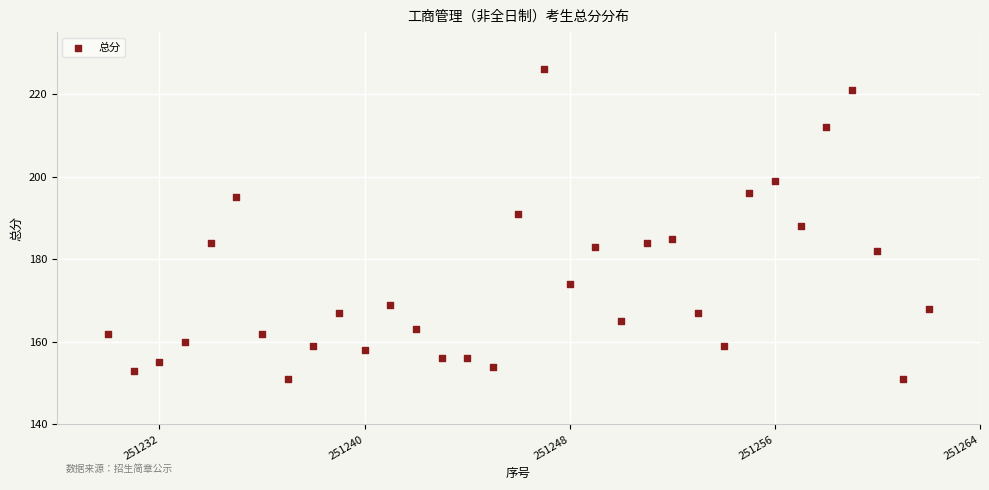

What is the range of X values (max minus min)?

32